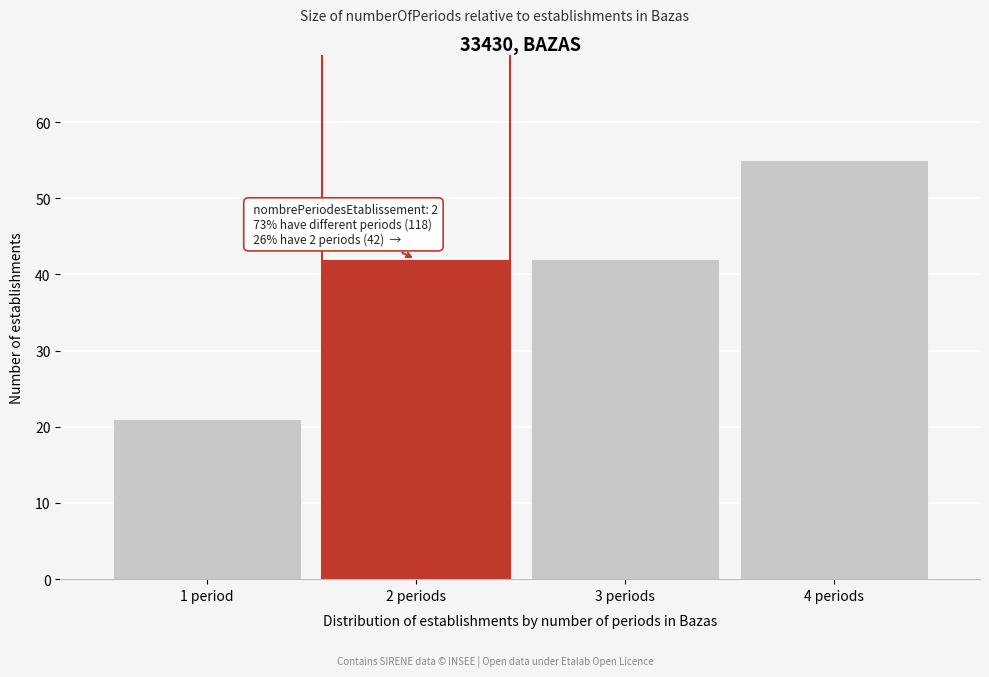

Reading right to left, list all the values displayed in this chart.

4 periods=55	3 periods=42	2 periods=42	1 period=21